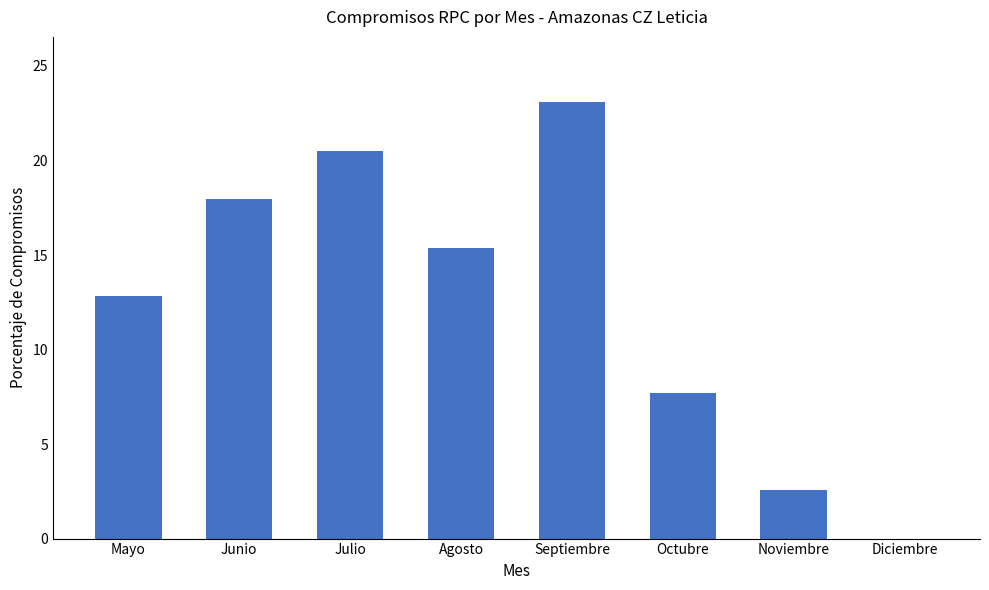

Between Octubre and Julio, which is larger?

Julio